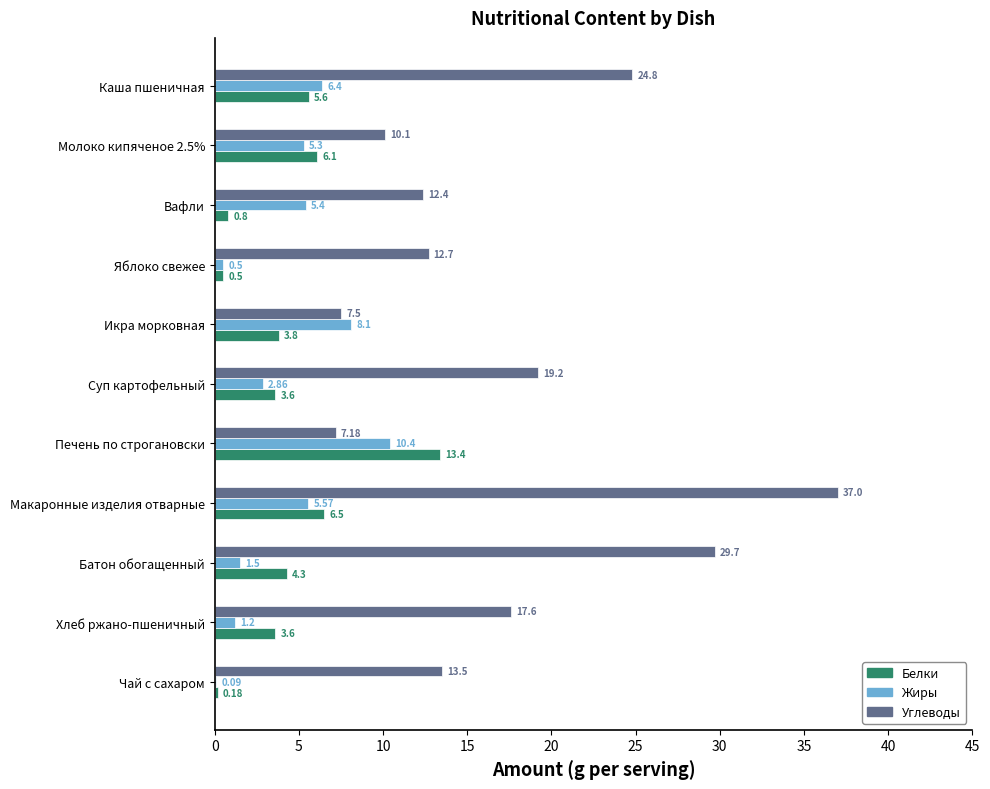

At which category is the sum across all series the highest?

Макаронные изделия отварные